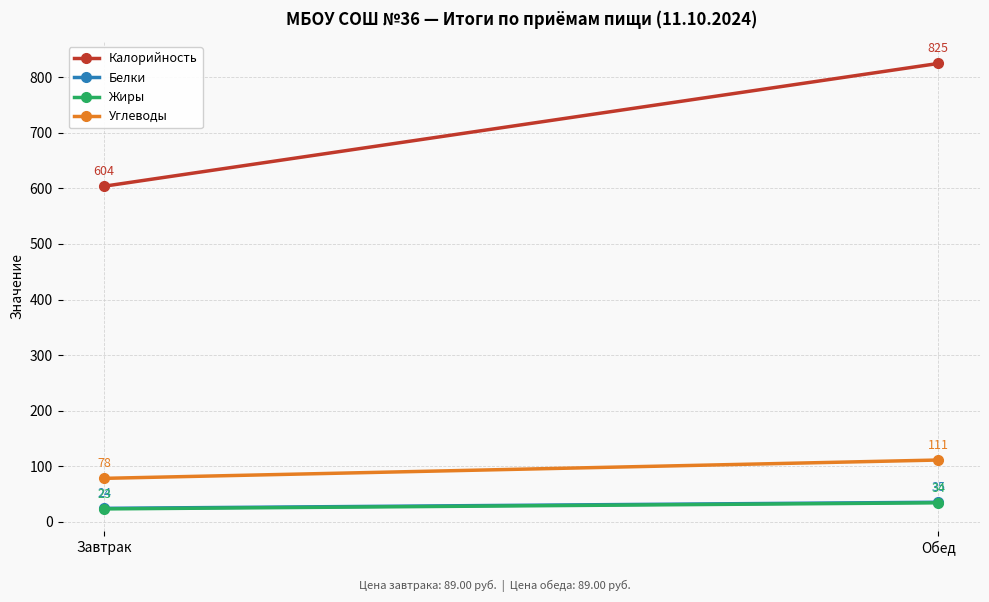

Read the Белки value at Обед, to the nearest 10.

40